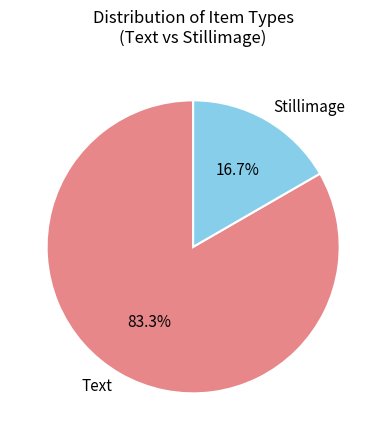

Between Text and Stillimage, which is larger?

Text